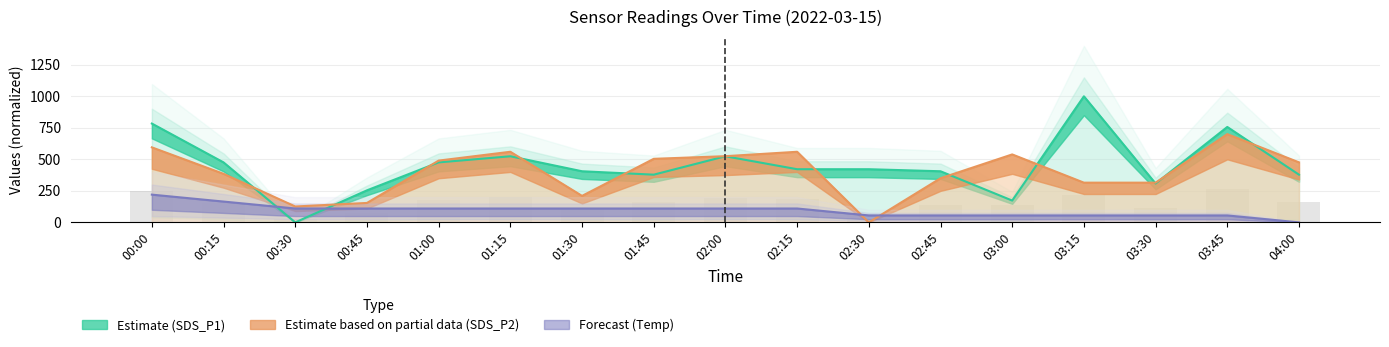

Rank the series at 01:30 from highest to lowest value.

SDS_P1, SDS_P2, Temp